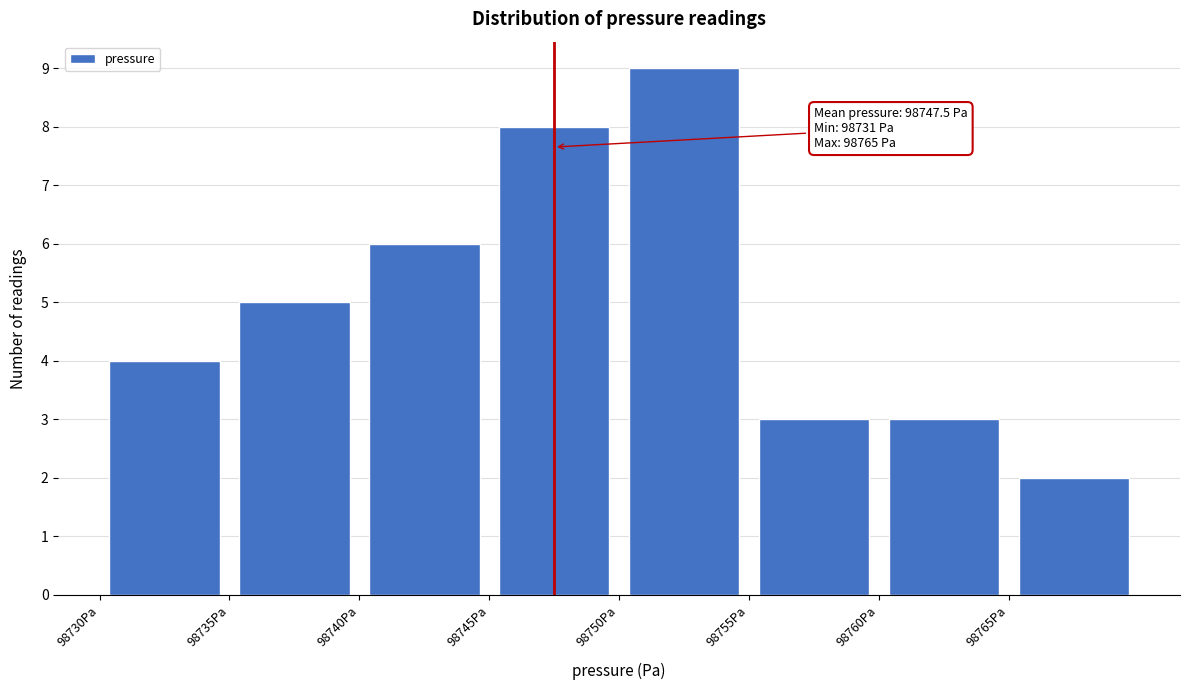

Which range on the x-axis has the tallest bar?

98750 to 98755